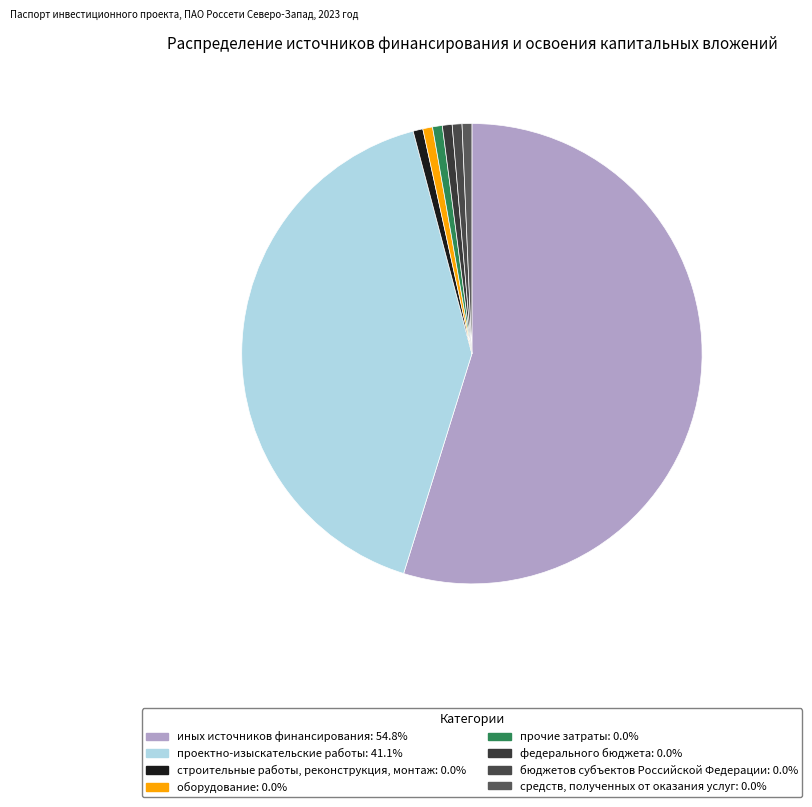

Count the number of slices in the pie.

8